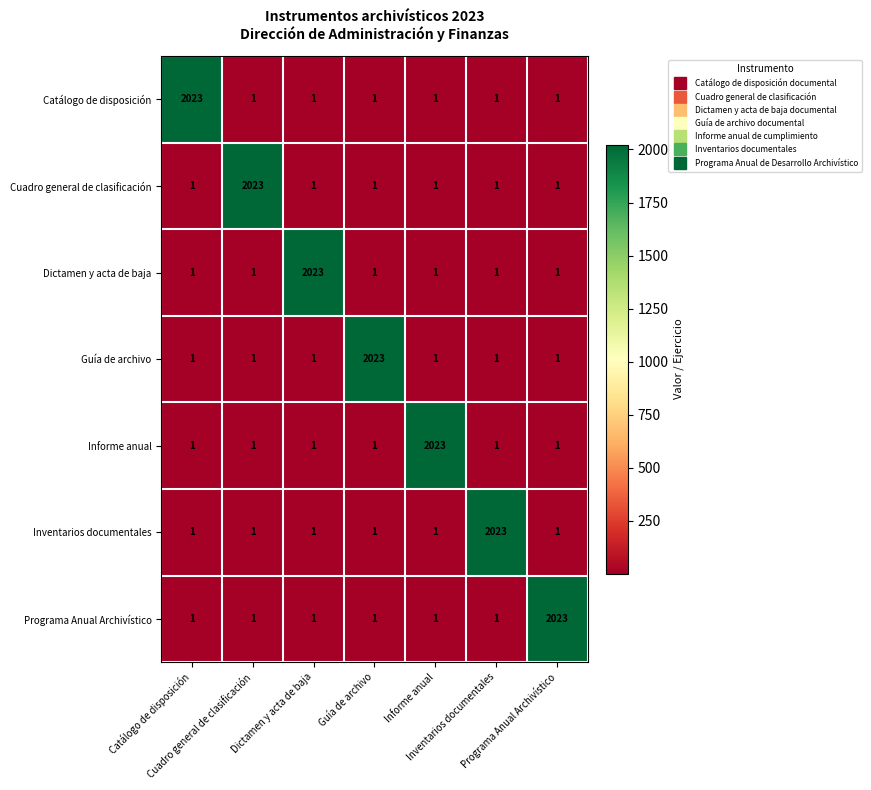

At how many categories does at least one series exceed 351?

7